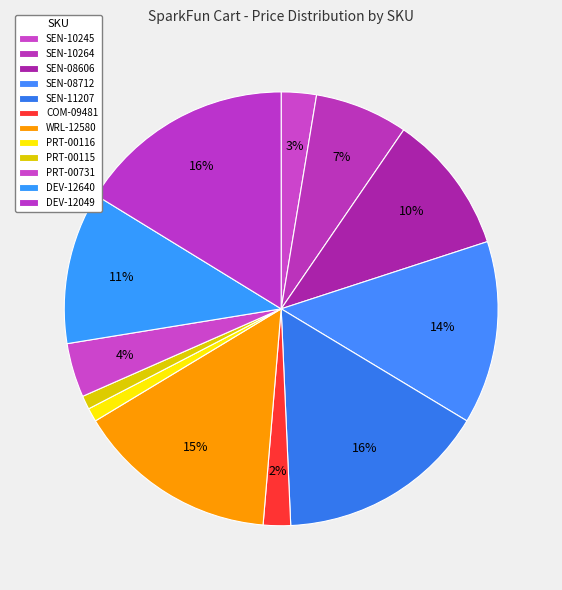

To the nearest percent, what portion does SEN-08606 represent?

10%